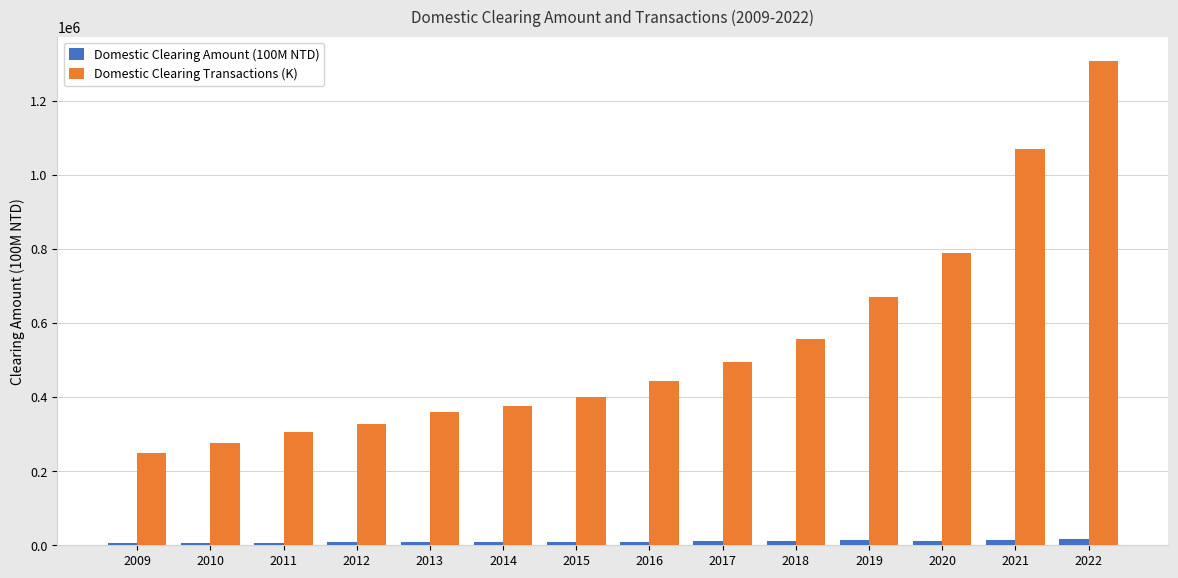

What are all the series names shown in the legend?

Domestic Clearing Amount (100M NTD), Domestic Clearing Transactions (K)